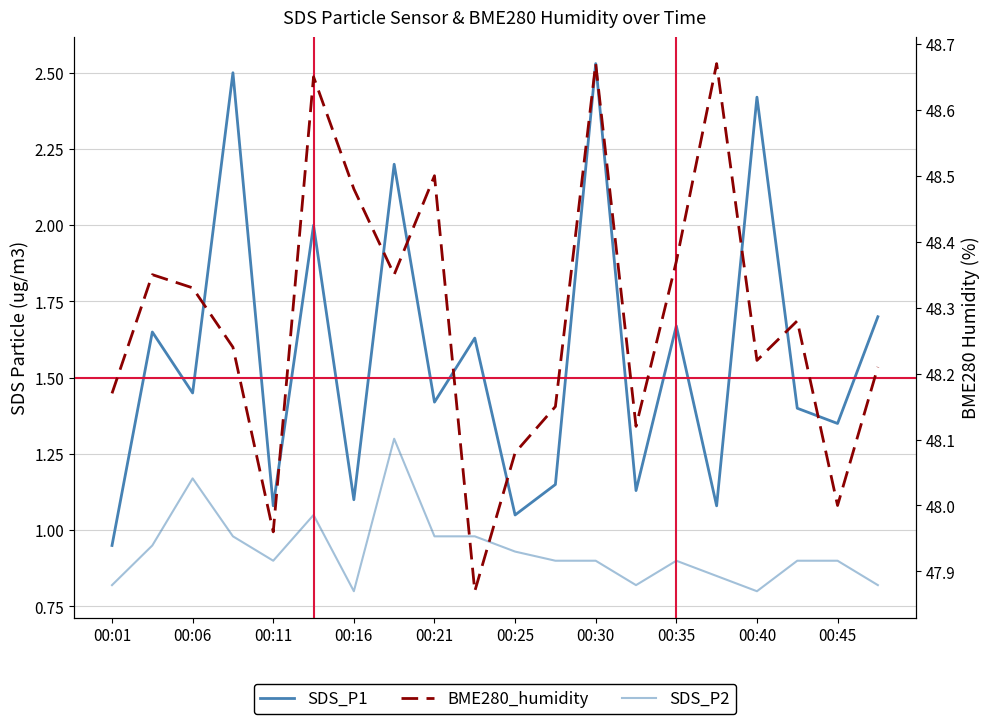

What position from the left is 00:25?

6